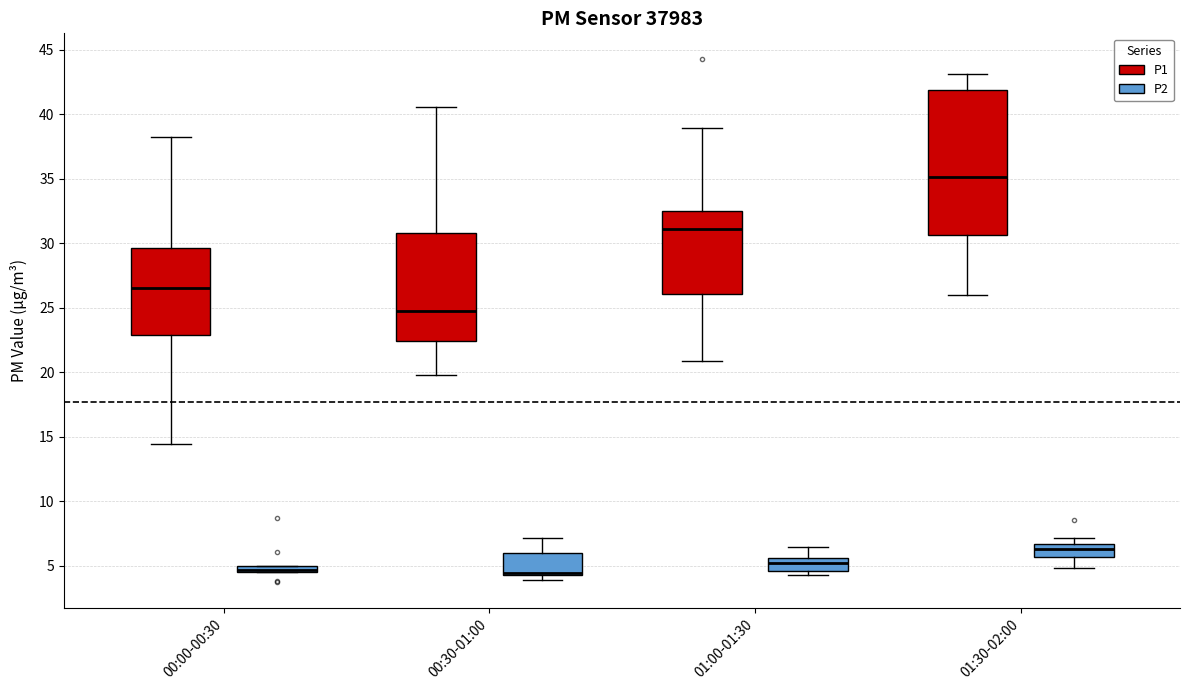

Where is the upper edge of the box for 01:30-02:00 (P2) on the y-axis? The values are not printed on the chart, so give them approximately, as read against the axis.

6.5